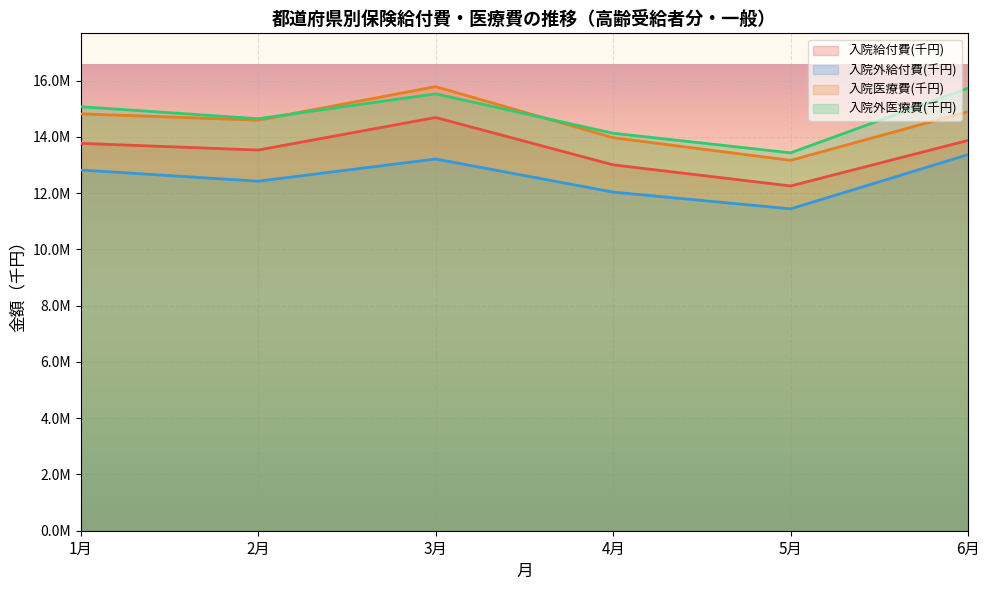

The value of 入院医療費(千円) at 6月 is 14896204.3. True or false?

True